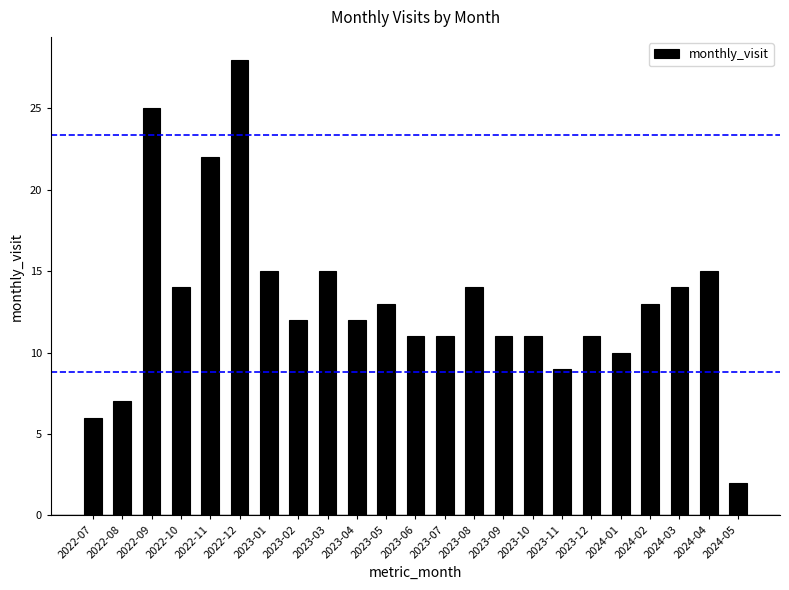

Reading left to right, what are all the values shown in this chart?

6	7	25	14	22	28	15	12	15	12	13	11	11	14	11	11	9	11	10	13	14	15	2